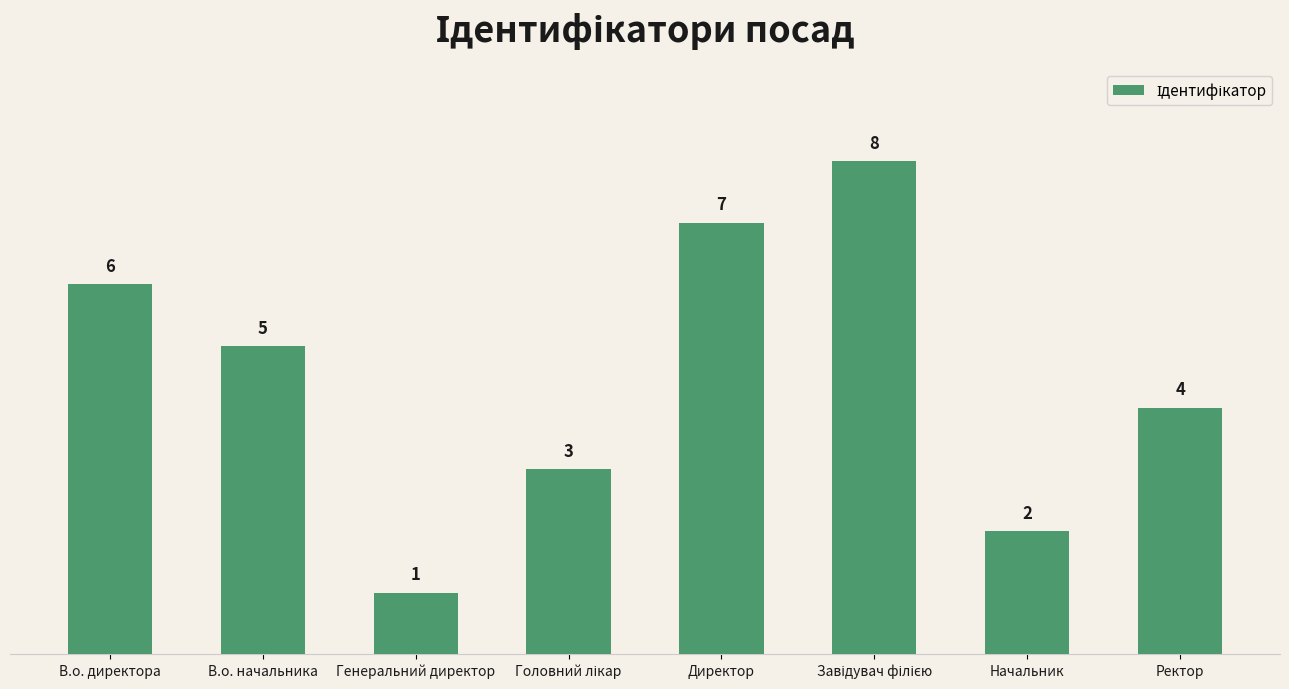

Reading left to right, extract all data points from this chart.

6	5	1	3	7	8	2	4